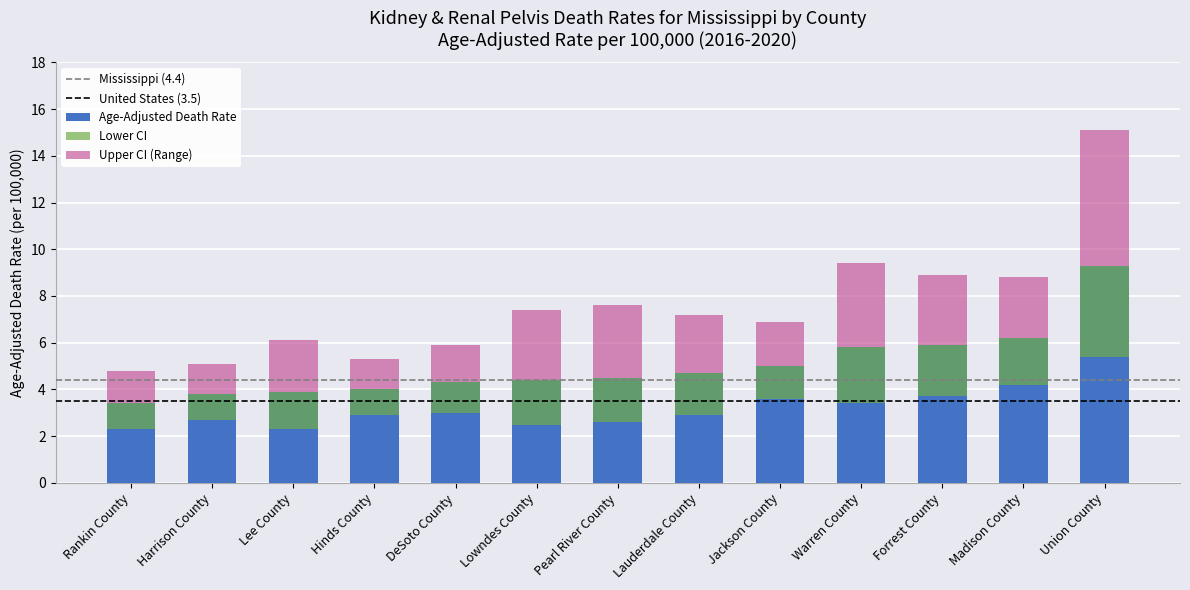

How many data points does each series have?

13